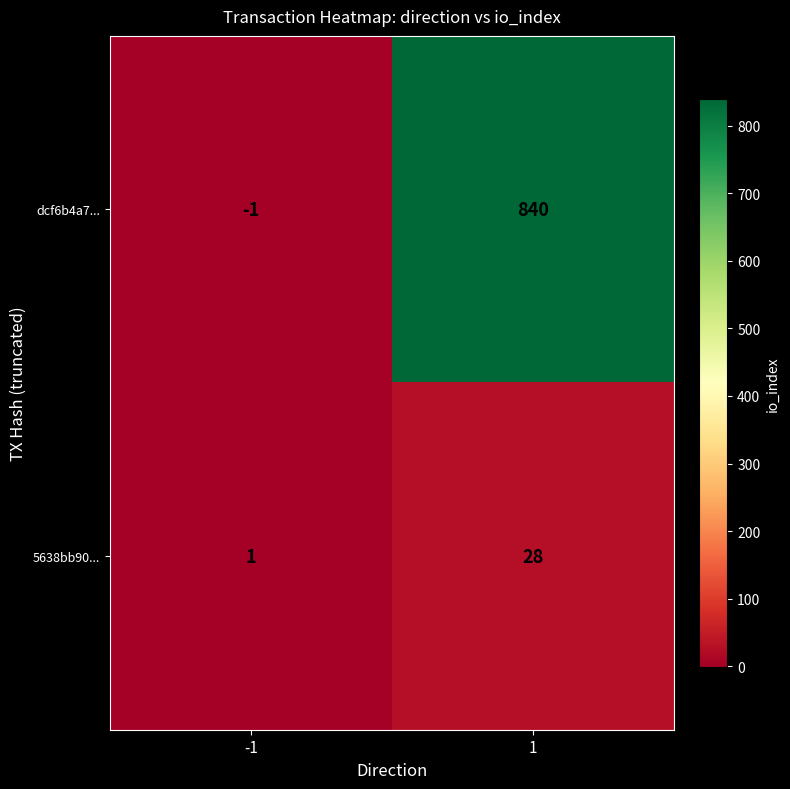

List the series in order of their peak value, lowest first.

5638bb90..., dcf6b4a7...